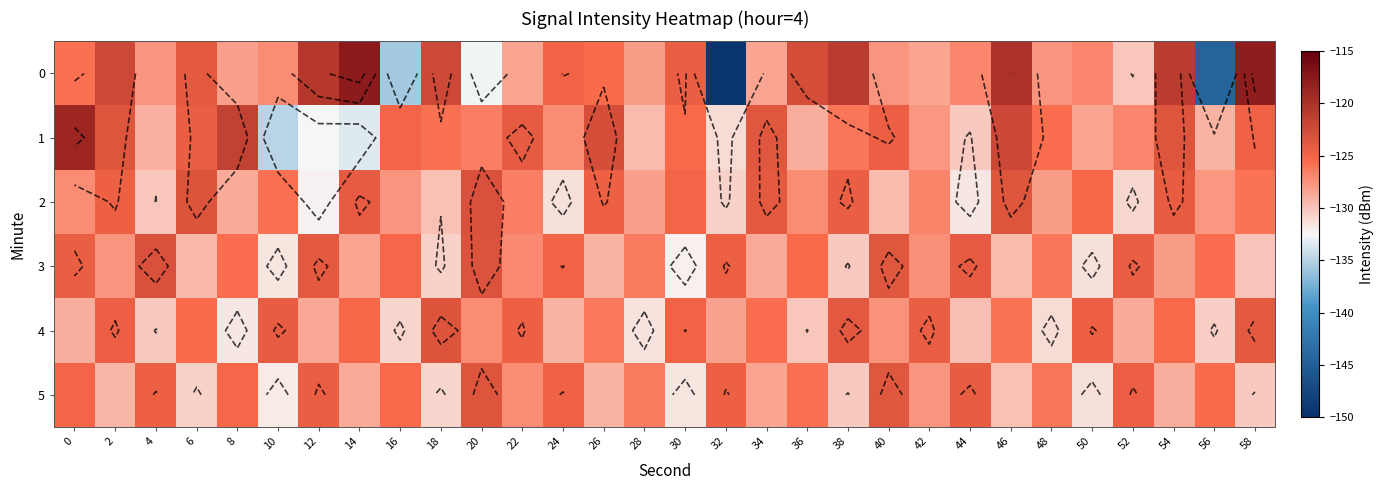

What is the sum of the 0 values at 2 and 0?

-248.1